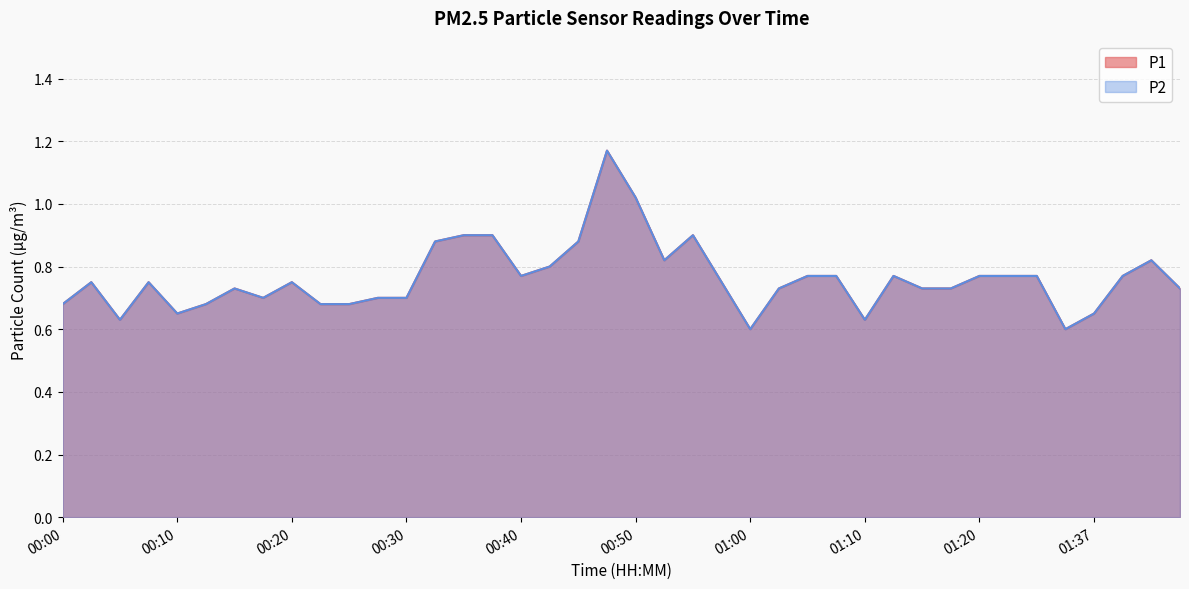

Rank the categories by P1 value from highest to lowest.

00:47, 00:50, 00:35, 00:37, 00:55, 00:32, 00:45, 00:52, 01:42, 00:42, 00:40, 01:05, 01:07, 01:12, 01:20, 01:26, 01:32, 01:40, 00:02, 00:07, 00:20, 00:57, 00:15, 01:02, 01:15, 01:18, 01:45, 00:17, 00:27, 00:30, 00:00, 00:12, 00:22, 00:25, 00:10, 01:37, 00:05, 01:10, 01:00, 01:35